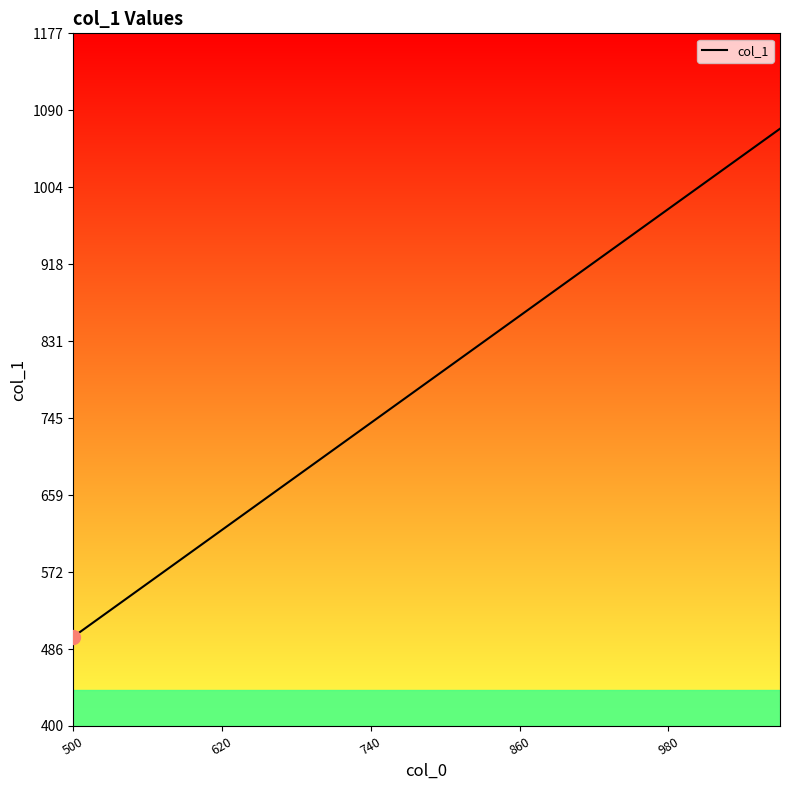

How many values are below 800?

10